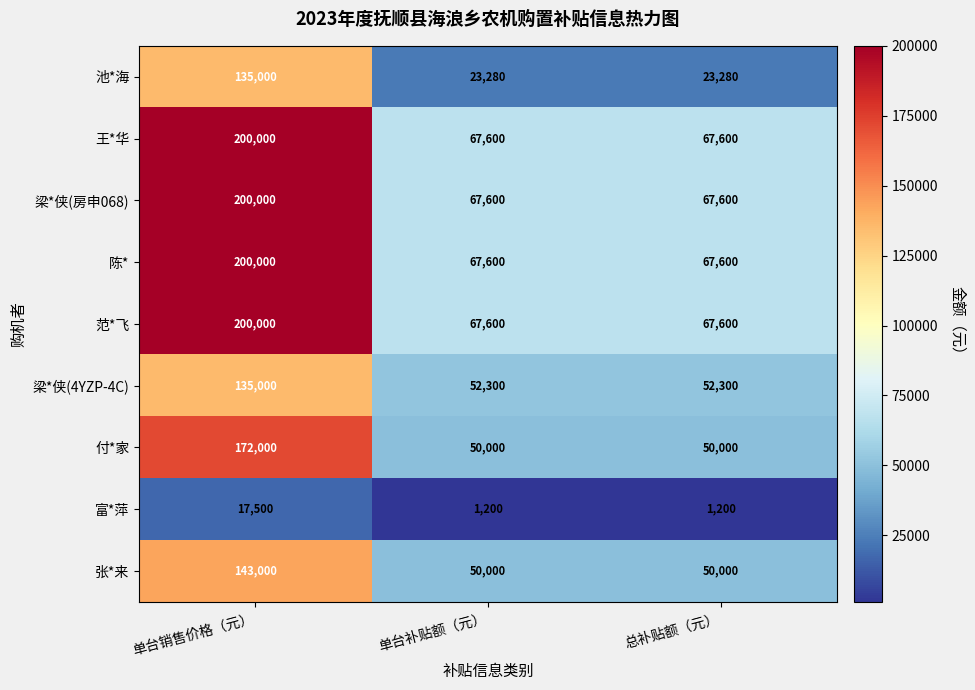

What is the spread (max minus min) of values at 单台补贴额（元）?

66400